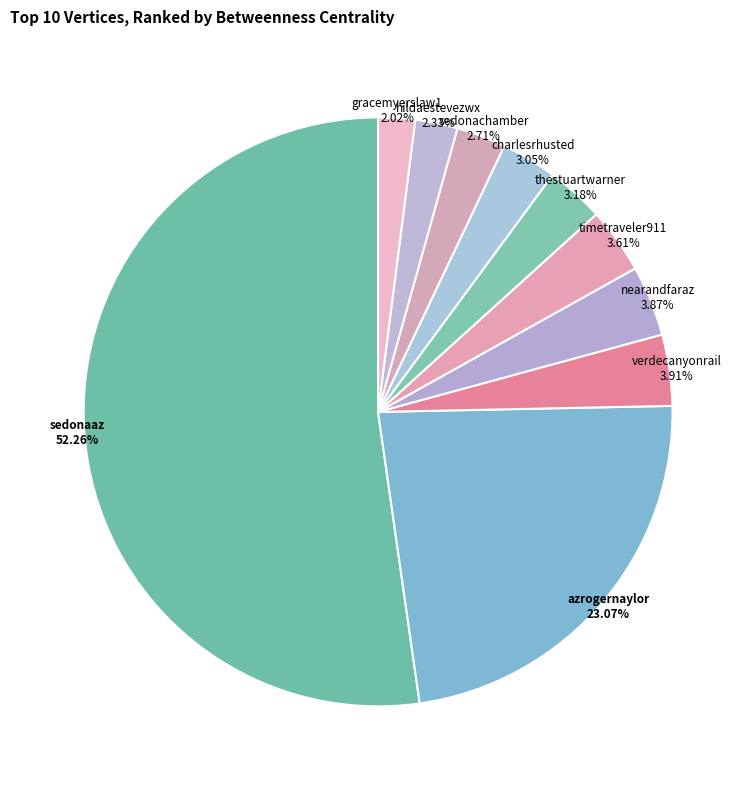

Count the number of slices in the pie.

10